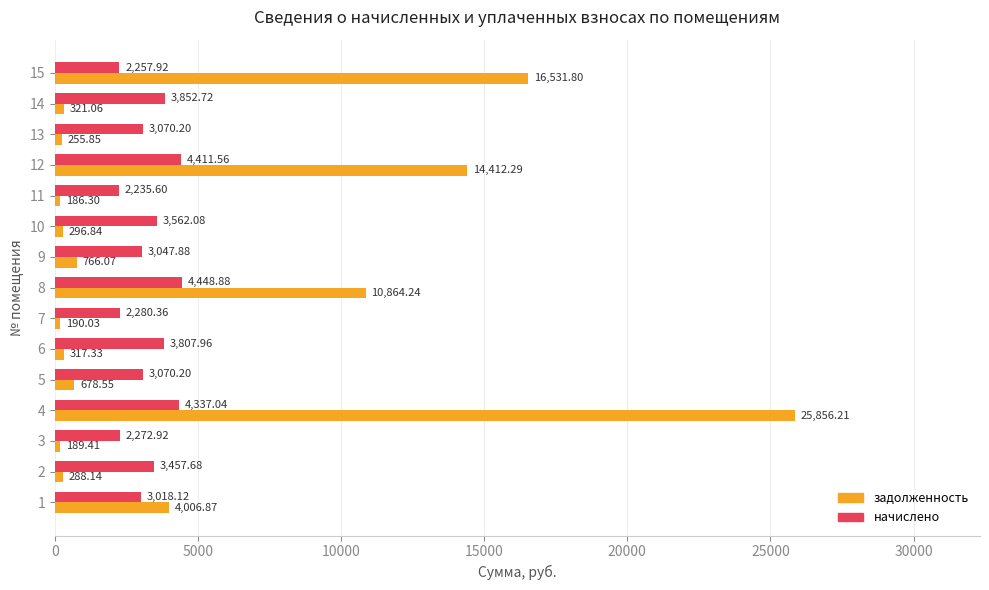

Which label corresponds to the smallest value in the chart?

11